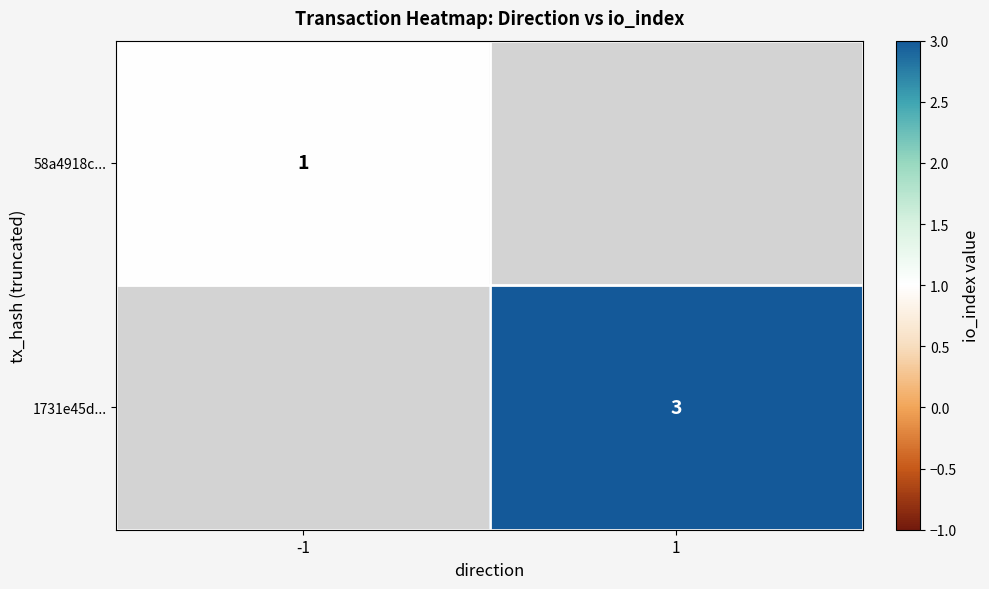

True or false: 58a4918c... has a value of 1 at -1.

True